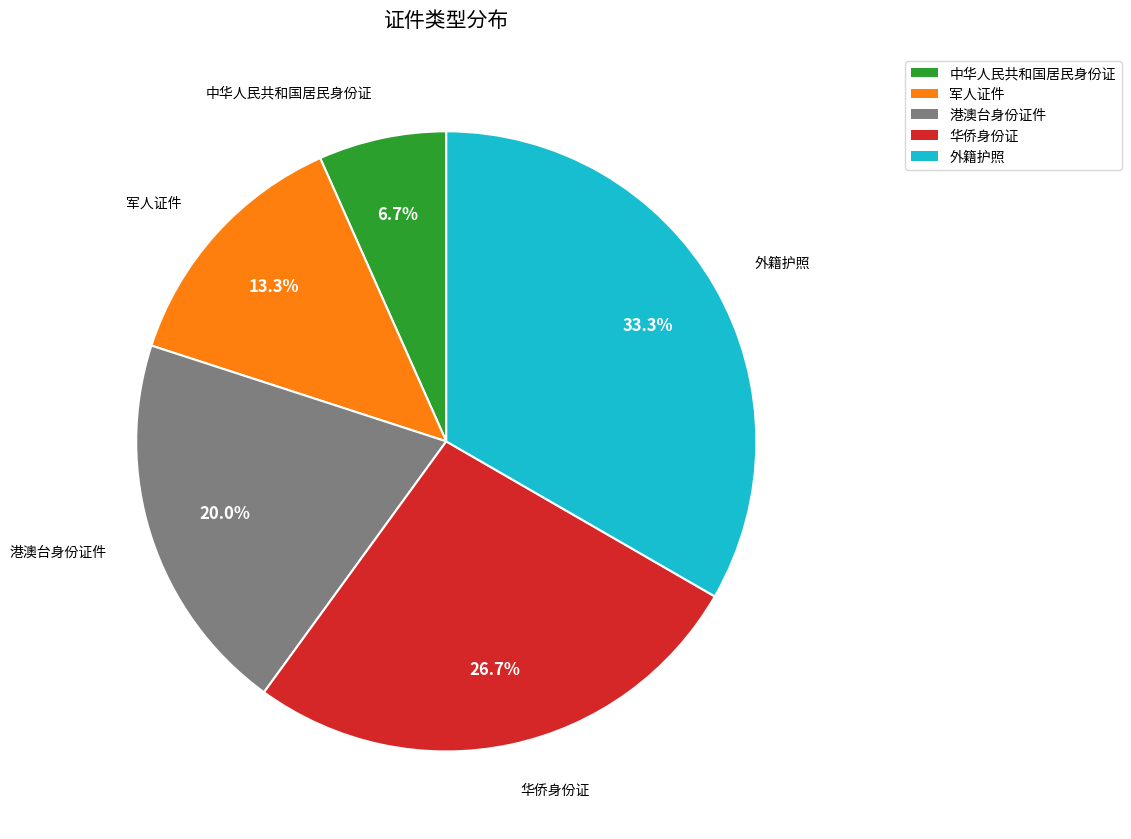

Does 中华人民共和国居民身份证 account for over 50% of the chart?

No